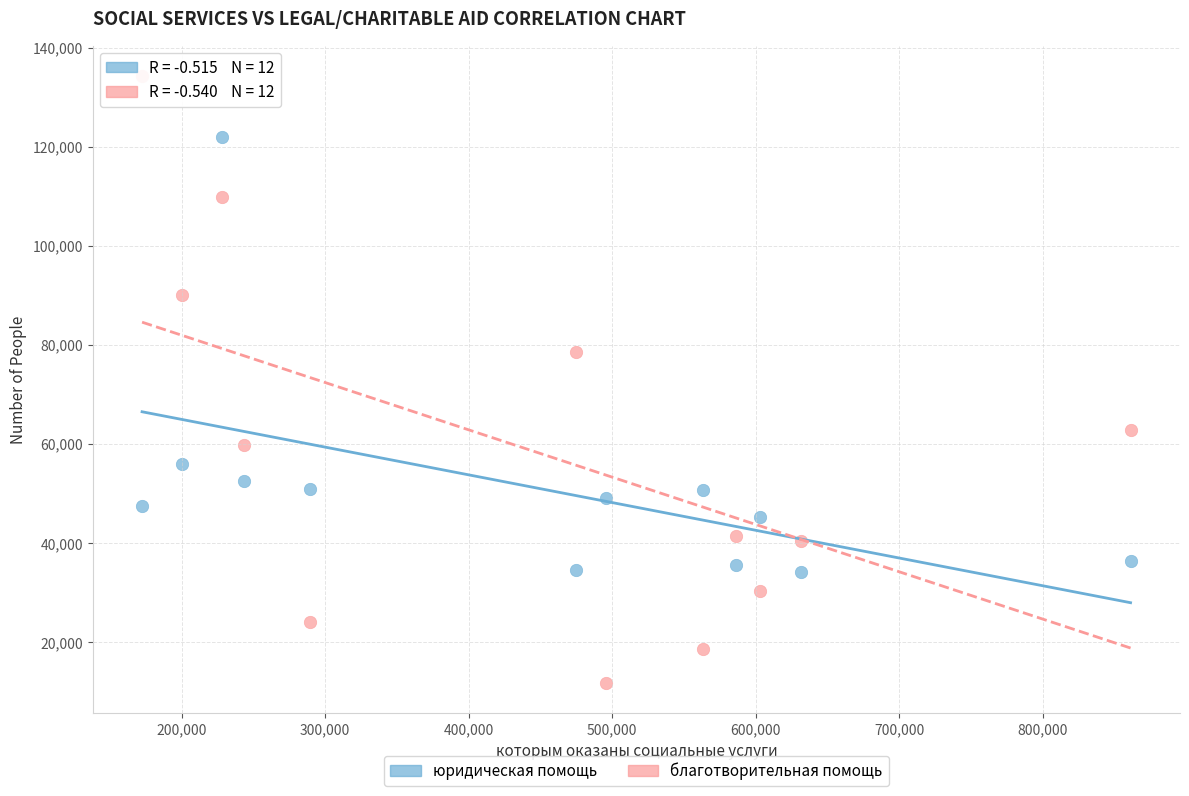

Across all data points, what is the range of Y values (max minus min)?

122627